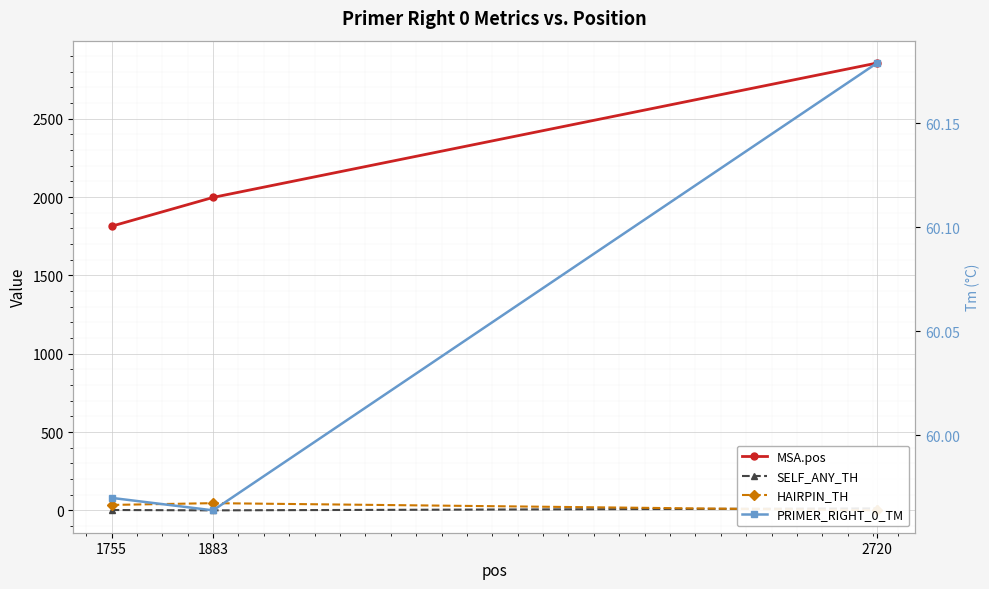

Rank the series by their maximum value, from highest to lowest.

MSA.pos, PRIMER_RIGHT_0_TM, HAIRPIN_TH, SELF_ANY_TH